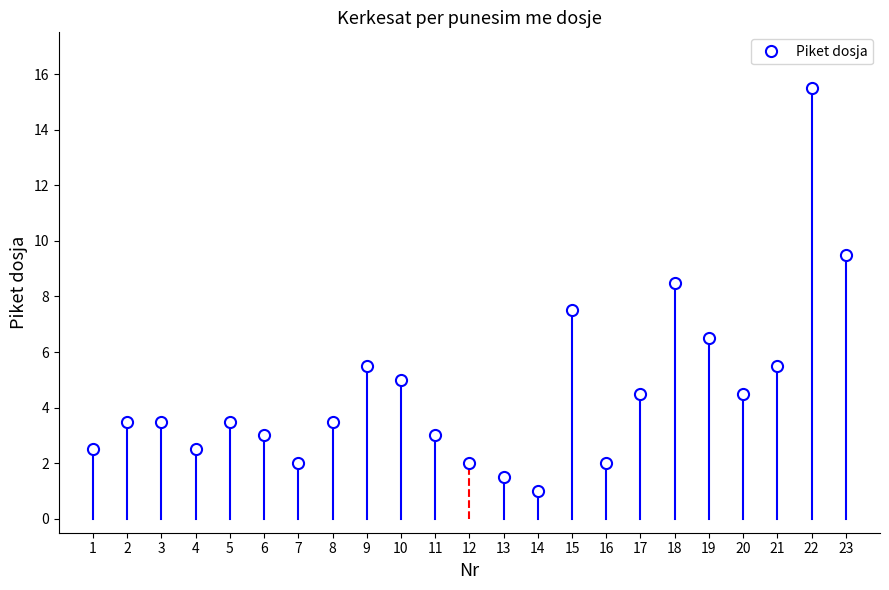

How many lines are shown in the chart?

1